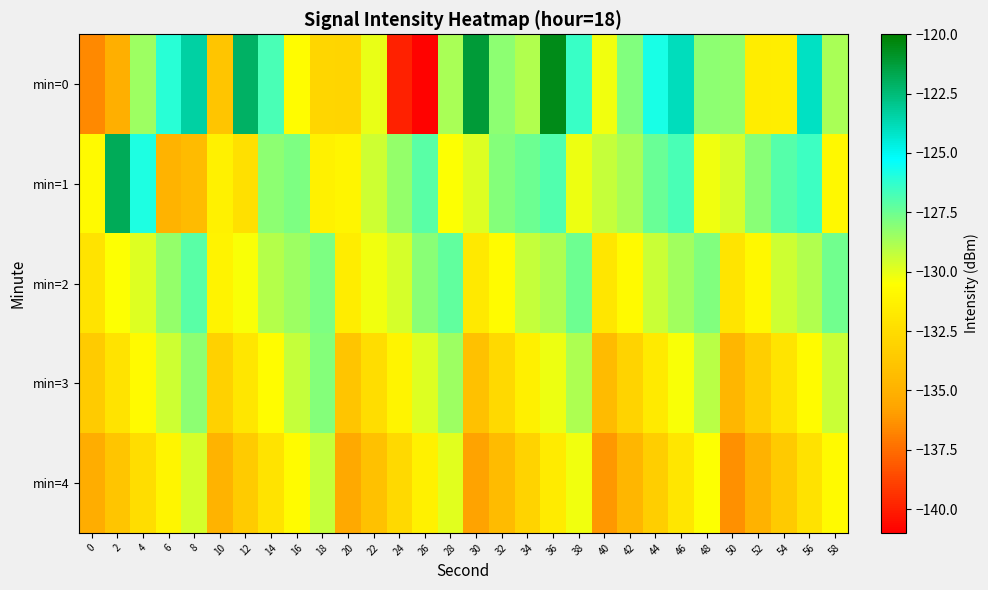

Reading left to right, extract all data points from this chart.

min=0: 0=-136.6	2=-135.1	4=-128.5	6=-126.1	8=-123.4	10=-133.9	12=-122.1	14=-126.8	16=-130.6	18=-132.9	20=-132.9	22=-130.1	24=-139.9	26=-140.9	28=-128.7	30=-121.2	32=-128.2	34=-128.9	36=-120.6	38=-126.4	40=-130.2	42=-128.0	44=-125.8	46=-123.9	48=-128.2	50=-128.2	52=-131.5	54=-131.4	56=-124.1	58=-128.7
min=1: 0=-130.8	2=-121.9	4=-125.9	6=-134.9	8=-134.4	10=-131.3	12=-132.3	14=-128.2	16=-127.8	18=-131.3	20=-131.0	22=-129.5	24=-128.3	26=-127.1	28=-130.5	30=-129.8	32=-128.0	34=-127.5	36=-126.9	38=-130.1	40=-129.3	42=-128.7	44=-127.4	46=-126.8	48=-130.2	50=-129.6	52=-128.1	54=-127.0	56=-126.5	58=-130.9
min=2: 0=-132.1	2=-130.5	4=-129.8	6=-128.3	8=-127.1	10=-131.2	12=-130.4	14=-129.0	16=-128.5	18=-127.8	20=-131.5	22=-130.2	24=-129.6	26=-128.1	28=-127.3	30=-131.8	32=-130.7	34=-129.3	36=-128.8	38=-127.5	40=-131.9	42=-130.8	44=-129.4	46=-128.6	48=-127.9	50=-132.0	52=-130.9	54=-129.5	56=-128.9	58=-127.6
min=3: 0=-133.5	2=-132.1	4=-130.8	6=-129.5	8=-128.2	10=-133.2	12=-131.9	14=-130.6	16=-129.3	18=-128.0	20=-133.8	22=-132.4	24=-131.1	26=-129.8	28=-128.5	30=-134.1	32=-132.7	34=-131.4	36=-130.1	38=-128.8	40=-134.4	42=-133.0	44=-131.7	46=-130.4	48=-129.1	50=-134.7	52=-133.3	54=-132.0	56=-130.7	58=-129.4
min=4: 0=-135.2	2=-133.8	4=-132.4	6=-131.0	8=-129.6	10=-134.9	12=-133.5	14=-132.1	16=-130.7	18=-129.3	20=-135.5	22=-134.1	24=-132.7	26=-131.3	28=-129.9	30=-135.8	32=-134.4	34=-133.0	36=-131.6	38=-130.2	40=-136.1	42=-134.7	44=-133.3	46=-131.9	48=-130.5	50=-136.4	52=-135.0	54=-133.6	56=-132.2	58=-130.8